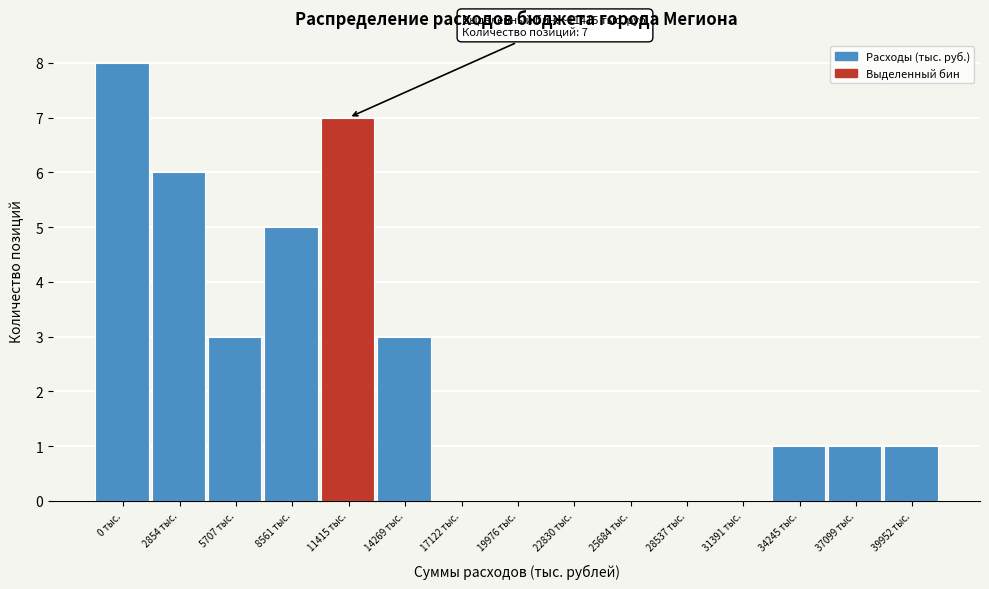

Reading left to right, extract all data points from this chart.

0 тыс.=8	2854 тыс.=6	5707 тыс.=3	8561 тыс.=5	11415 тыс.=7	14269 тыс.=3	17122 тыс.=0	19976 тыс.=0	22830 тыс.=0	25684 тыс.=0	28537 тыс.=0	31391 тыс.=0	34245 тыс.=1	37099 тыс.=1	39952 тыс.=1